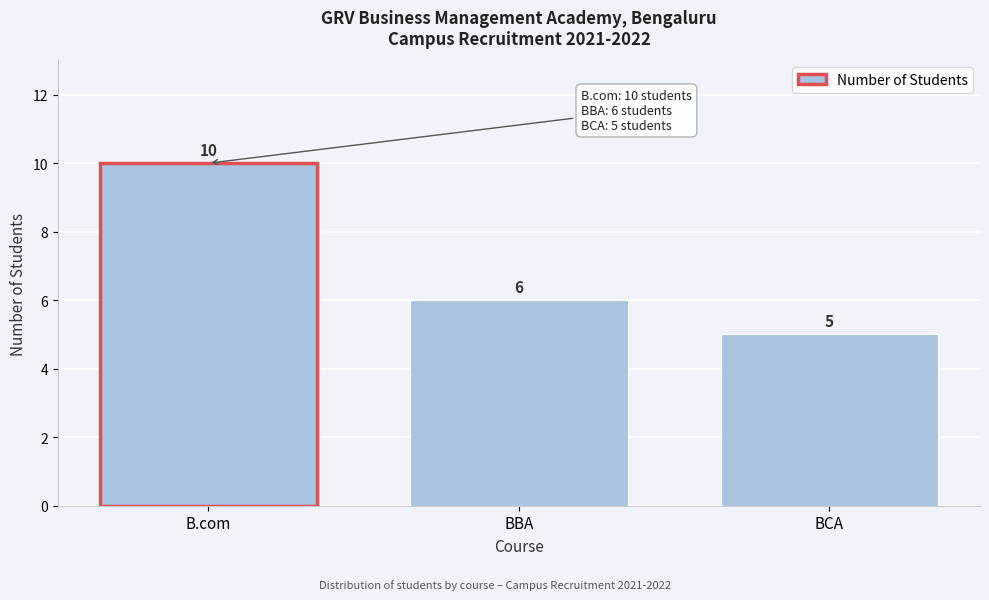

Reading right to left, what are all the values shown in this chart?

5	6	10